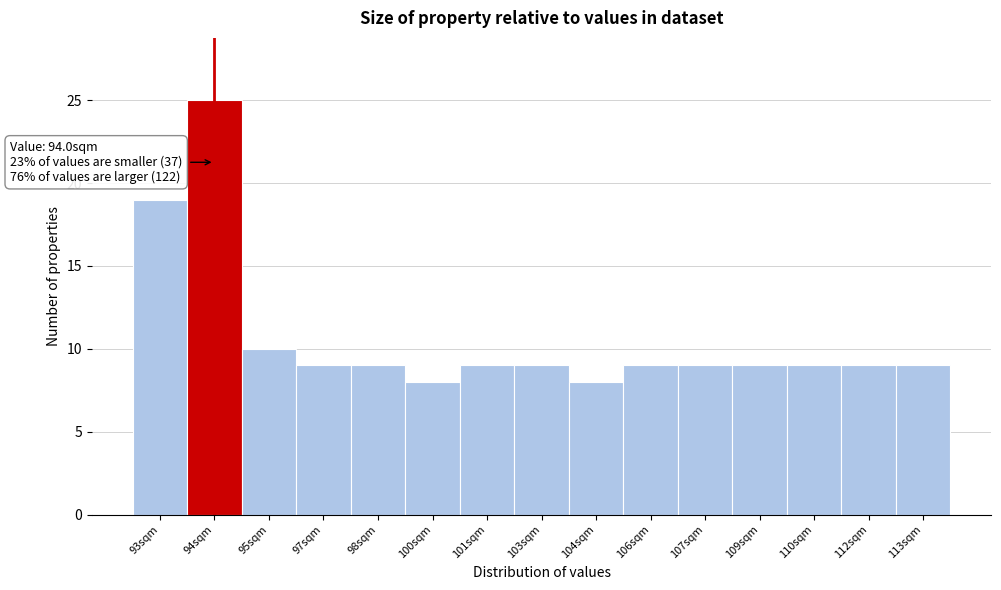

Reading right to left, transcribe all the data shown in this chart.

113sqm=9	112sqm=9	110sqm=9	109sqm=9	107sqm=9	106sqm=9	104sqm=8	103sqm=9	101sqm=9	100sqm=8	98sqm=9	97sqm=9	95sqm=10	94sqm=25	93sqm=19